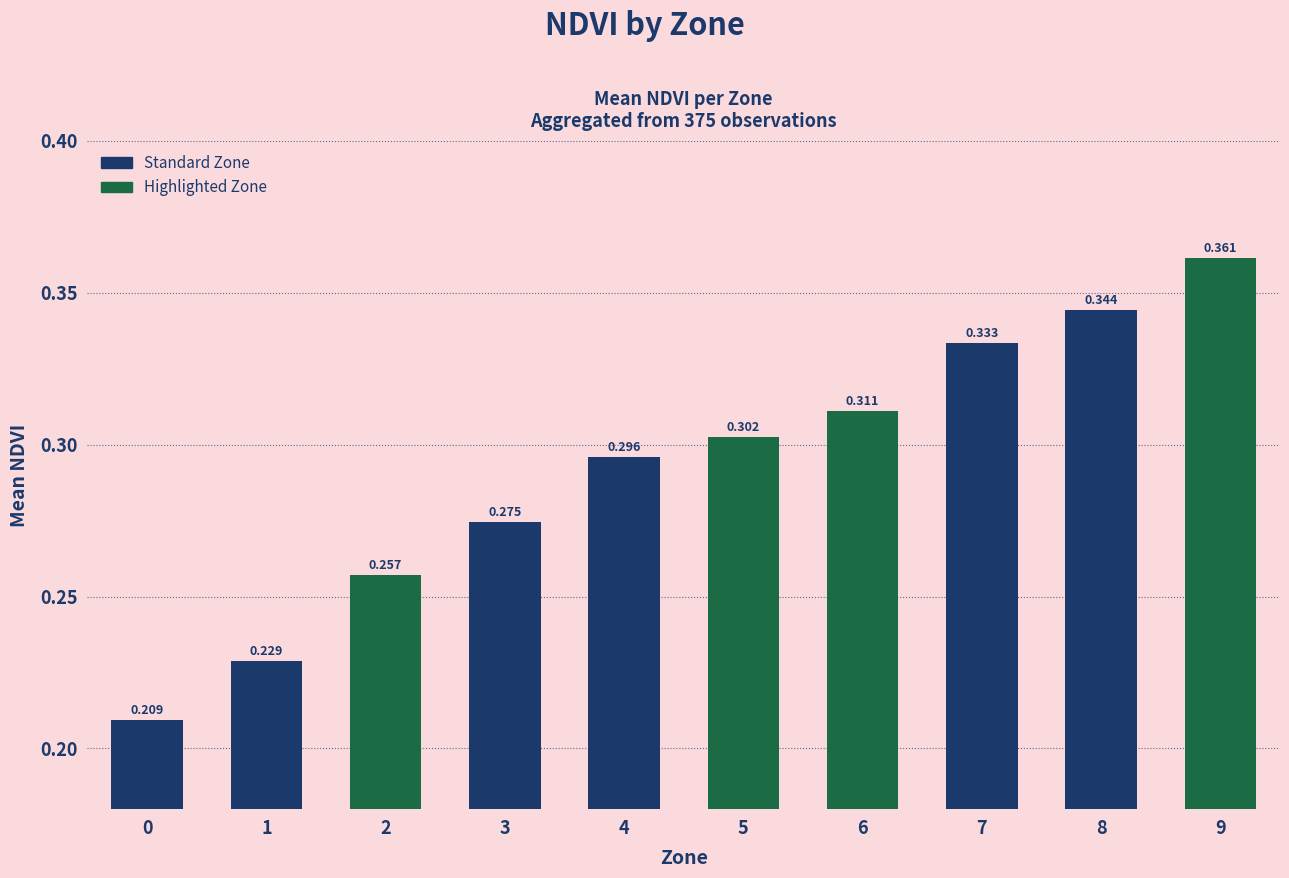

What is the approximate value at 8?

0.3